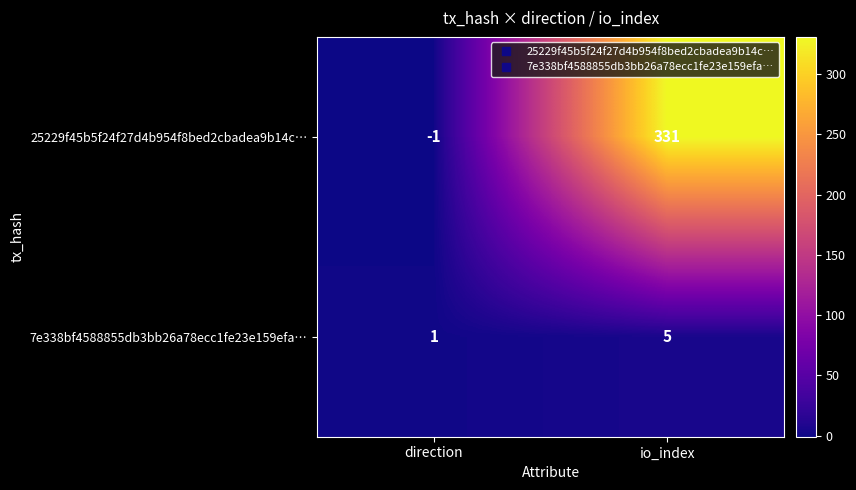

How many series are shown in this chart?

2